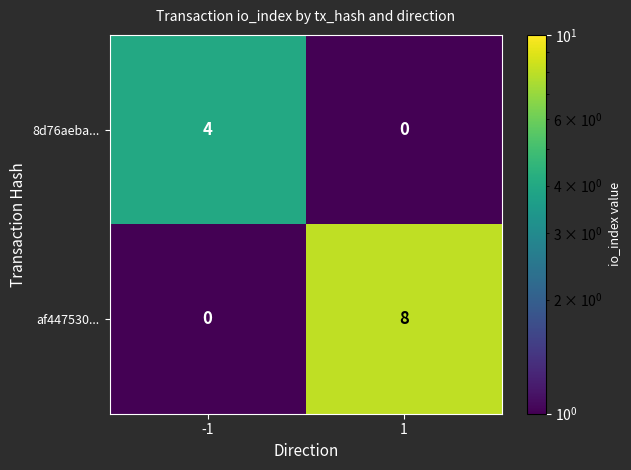

Rank the series by their maximum value, from highest to lowest.

af447530..., 8d76aeba...